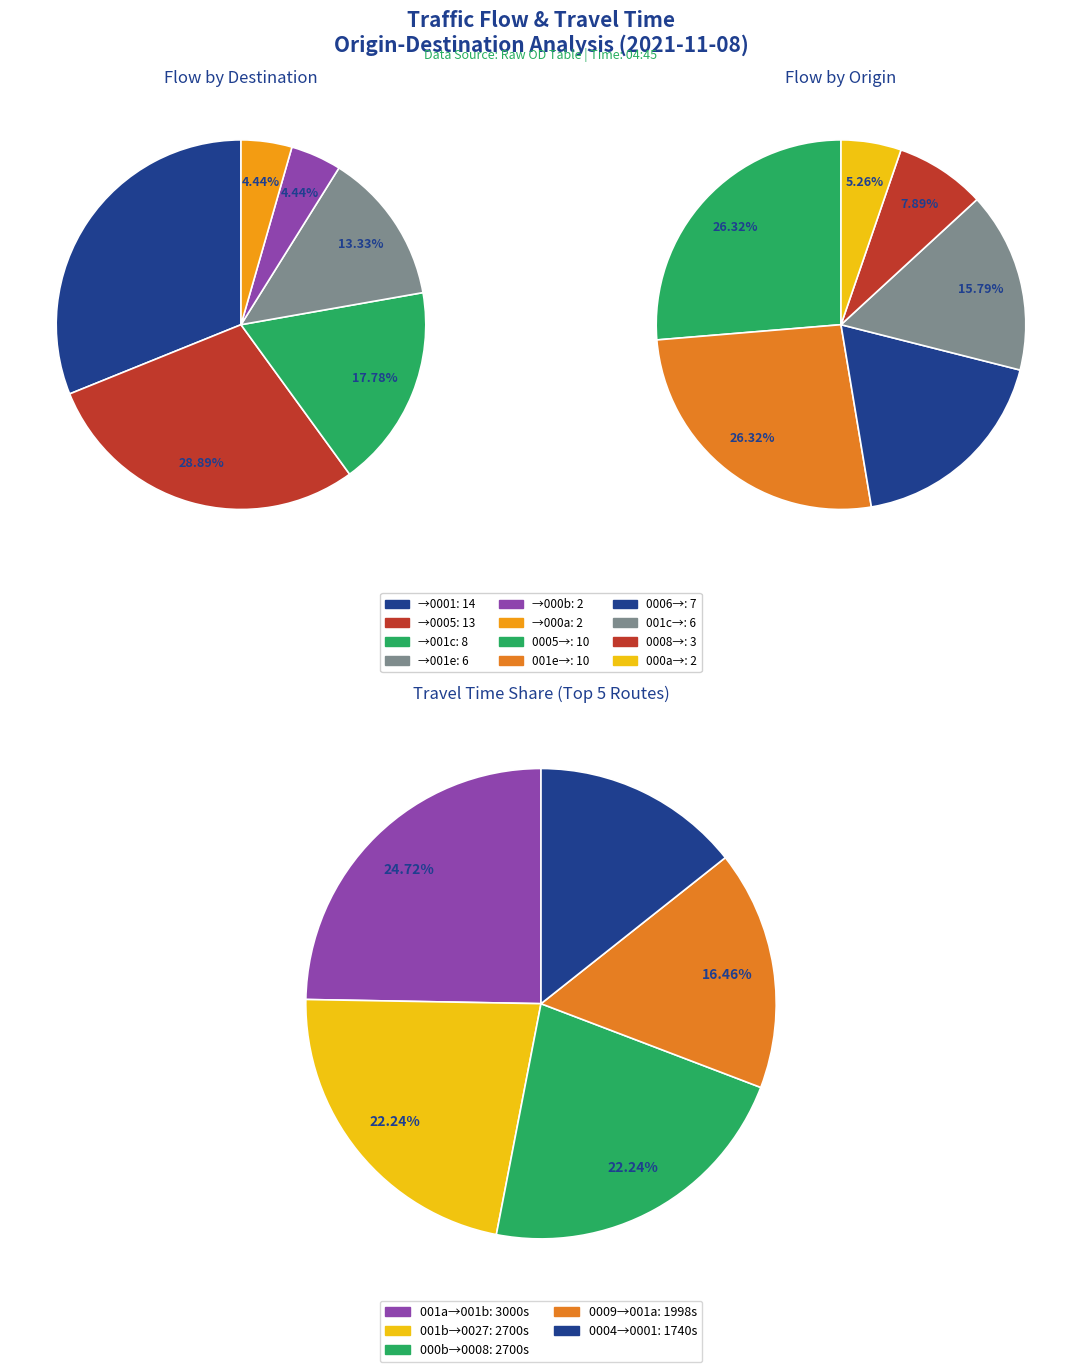

Is the sum of 16 and 14 greater than half?

No